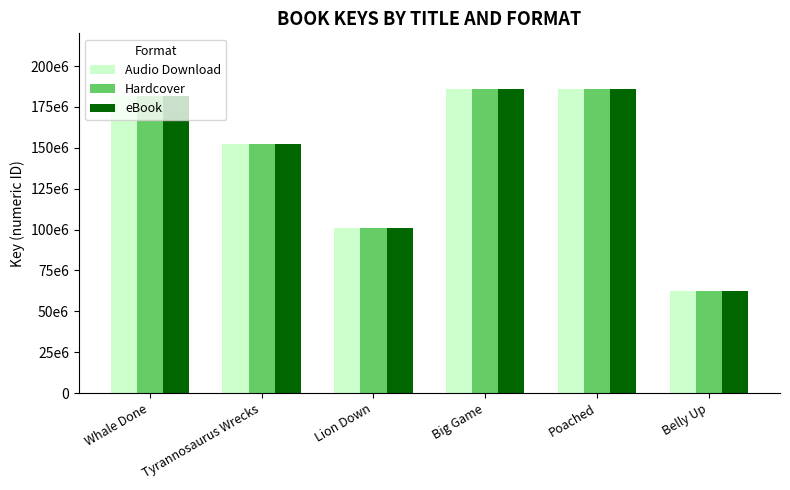

What is the label of the 3rd bar from the right?

Big Game